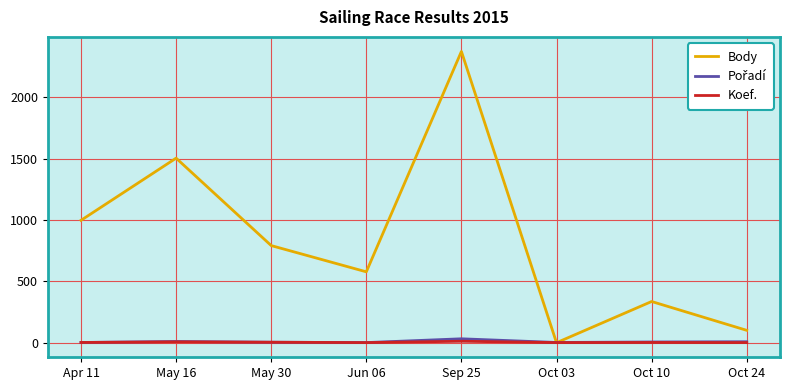

Is this an area chart (filled region under the line)?

No